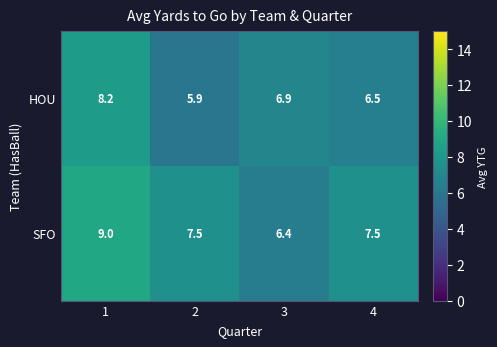

What is the approximate value of HOU at 3?

6.9